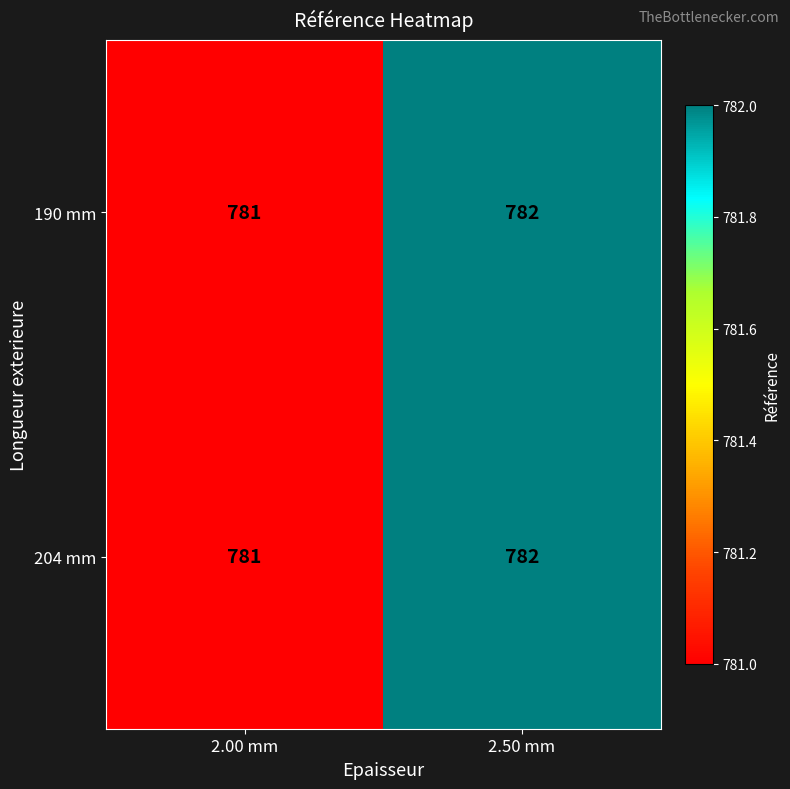

Reading left to right, transcribe all the data shown in this chart.

190 mm: 2.00 mm=781	2.50 mm=782
204 mm: 2.00 mm=781	2.50 mm=782